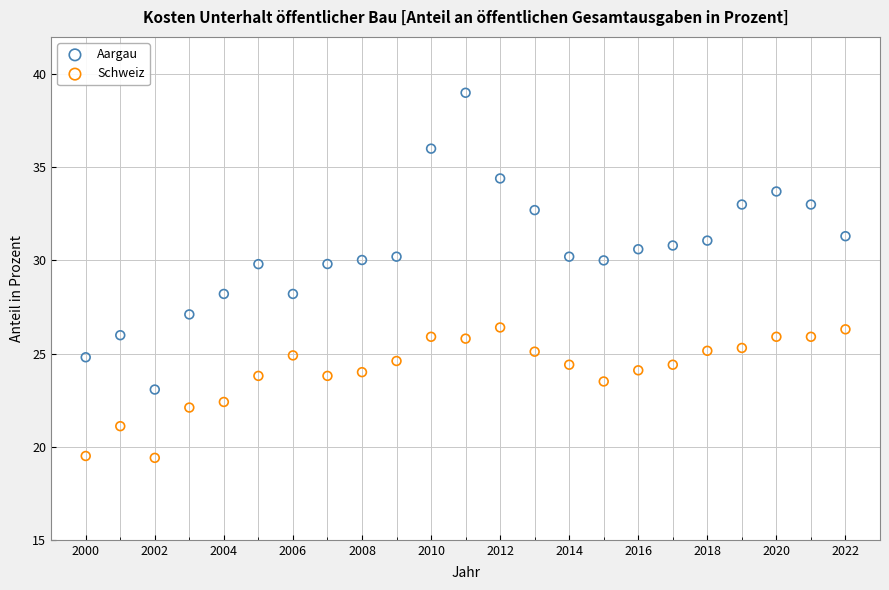

What is the X range (max minus min) for the scatter plot?

22.0